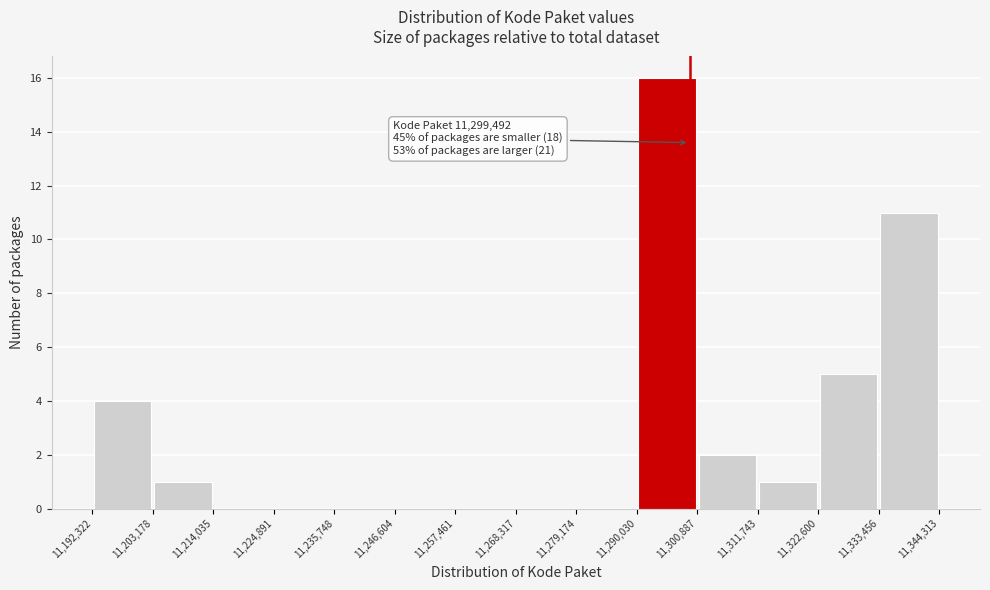

Over which range of the x-axis is the bar tallest?

11,290,030 to 11,300,887